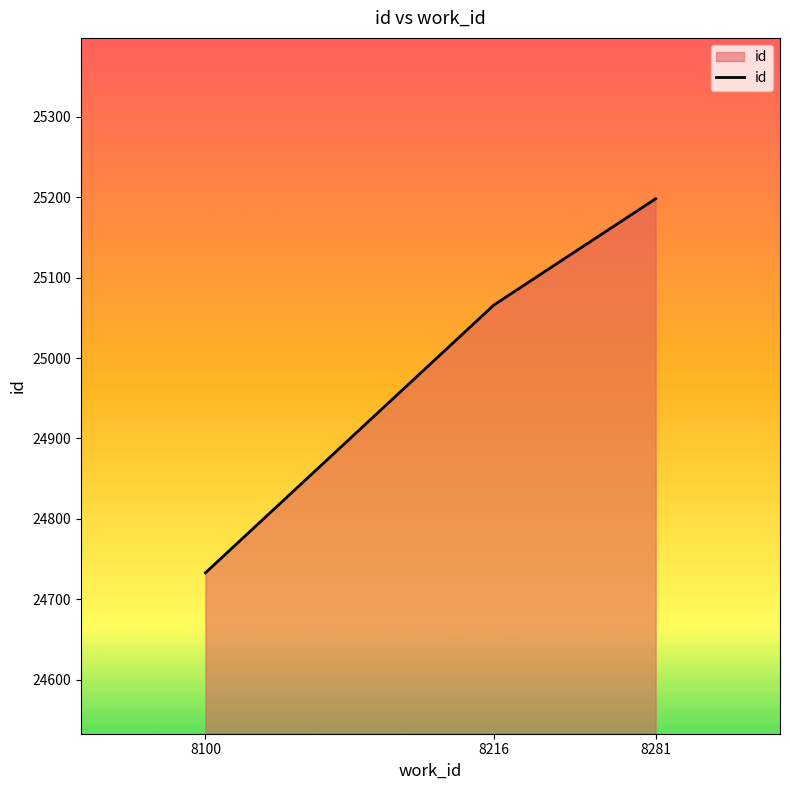

What is the ratio of the value at 8100 to the value at 8216?

1.0